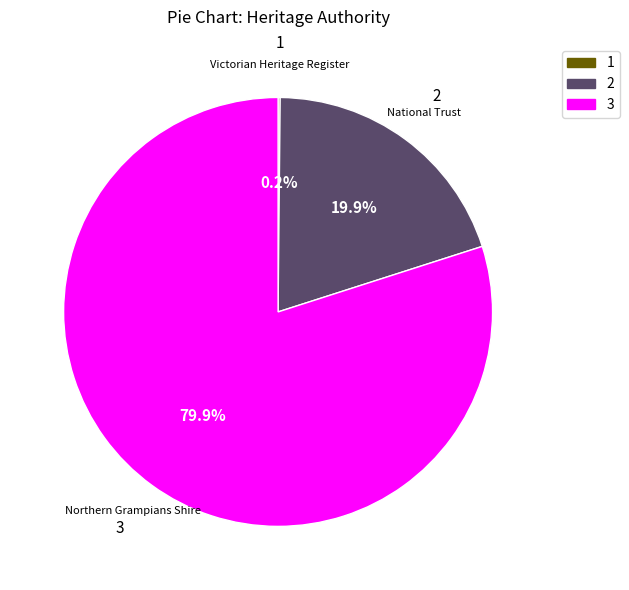

Between 2 and 3, which is larger?

3